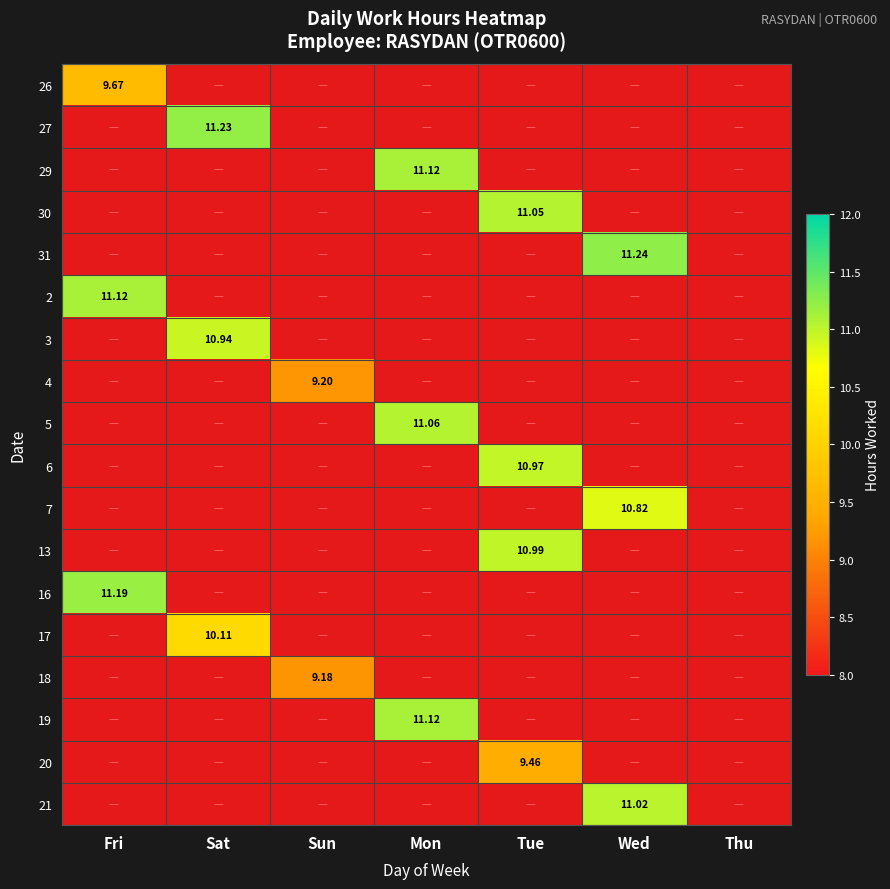

List the series in order of their peak value, lowest first.

18, 4, 20, 26, 17, 7, 3, 6, 13, 21, 30, 5, 29, 2, 19, 16, 27, 31